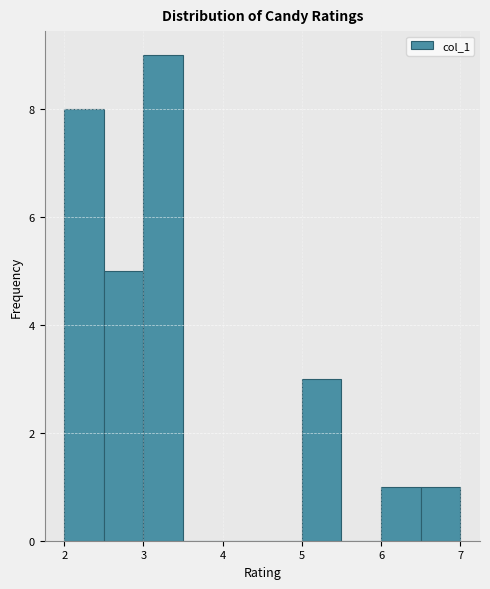

Reading left to right, list every bar in this chart as the range it spans on the x-axis followed by its height. The values are not printed on the chart, so give them approximately, as read against the axis.

2.0 to 2.5: 8
2.5 to 3.0: 5
3.0 to 3.5: 9
3.5 to 4.0: 0
4.0 to 4.5: 0
4.5 to 5.0: 0
5.0 to 5.5: 3
5.5 to 6.0: 0
6.0 to 6.5: 1
6.5 to 7.0: 1